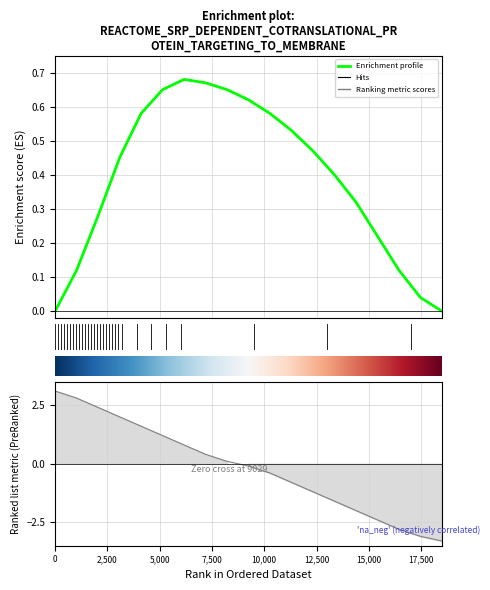

At how many categories does at least one series exceed -3?

19